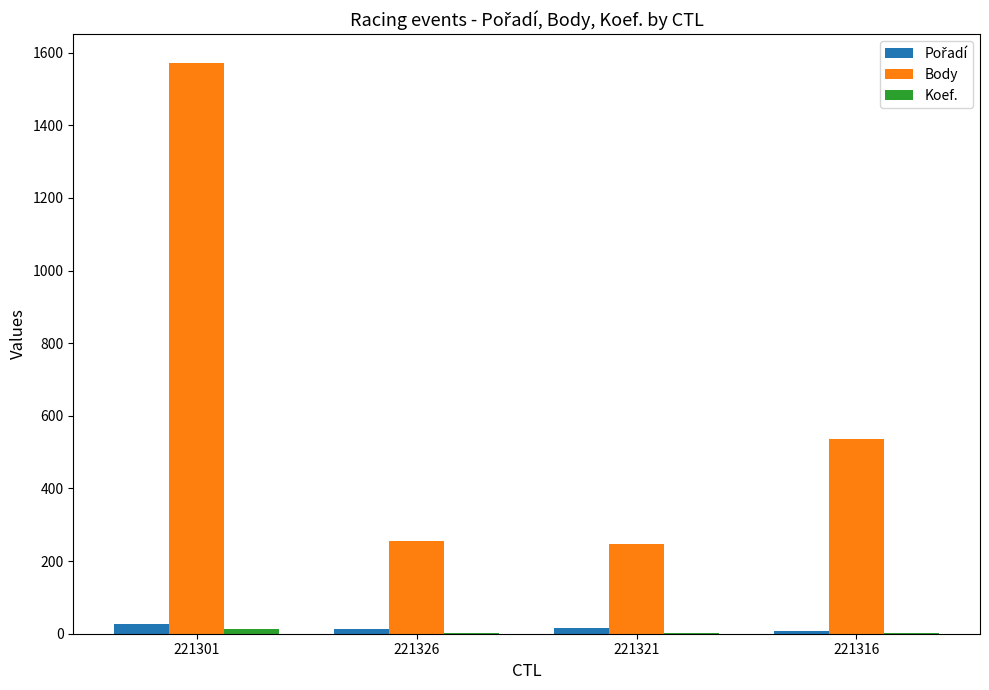

What is the total value across all series at 221326?

271